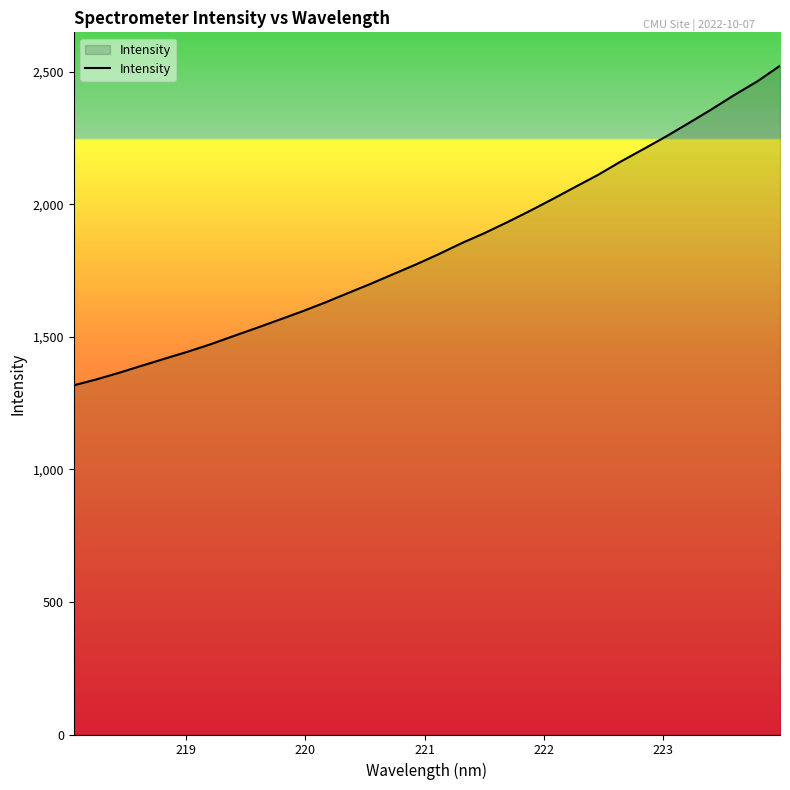

What is the minimum value shown in the chart?

1317.2